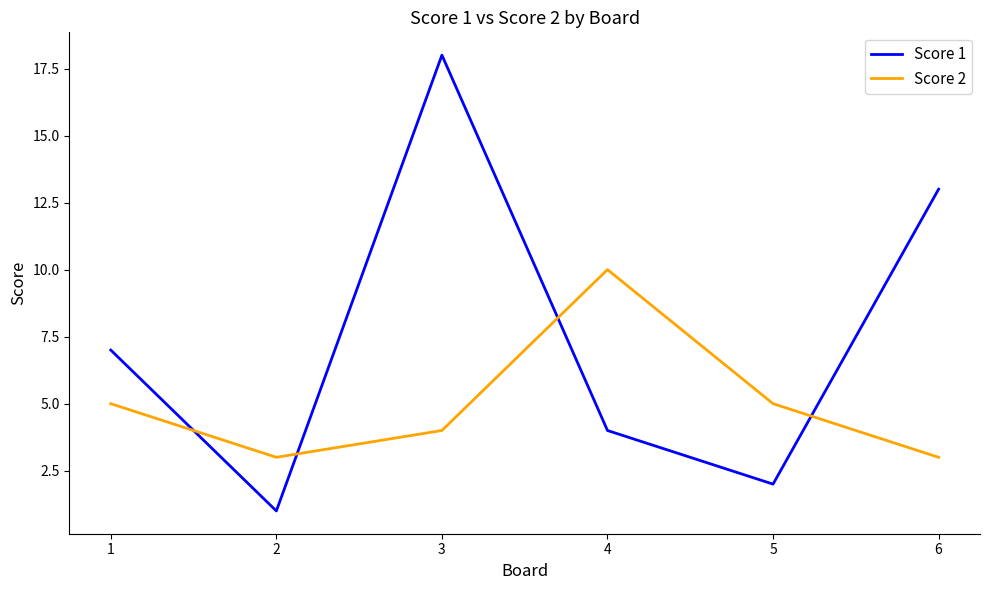

What is the sum of the Score 1 values at 4 and 6?

17